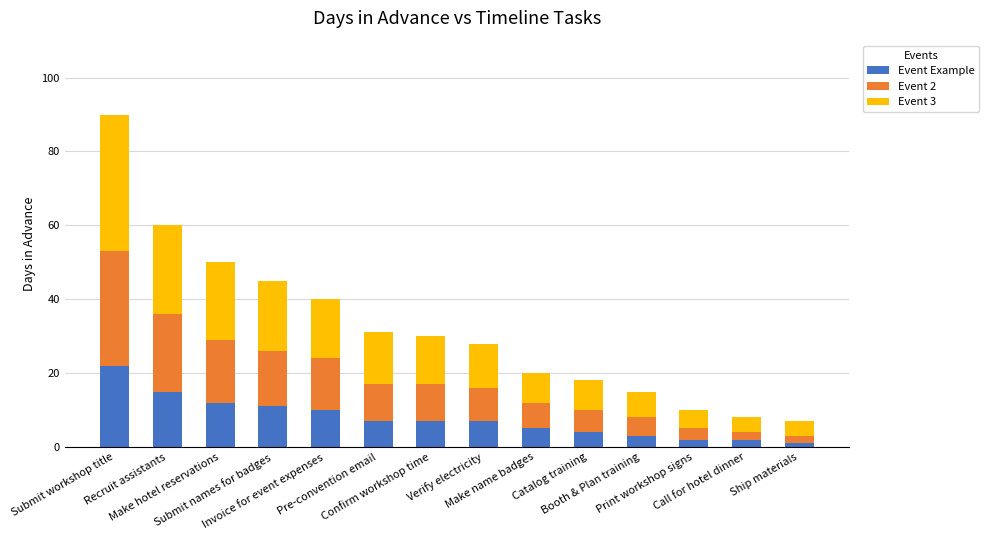

What is the average value of the Event Example series?

8